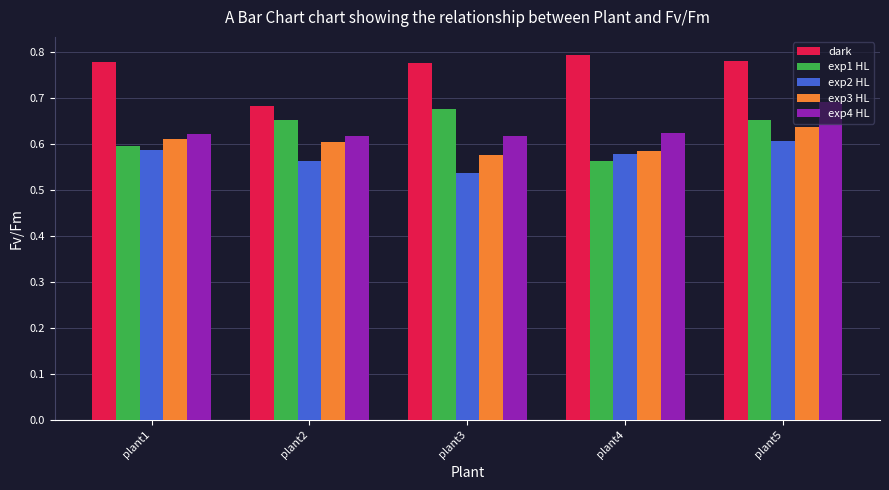

At how many categories does at least one series exceed 0?

5